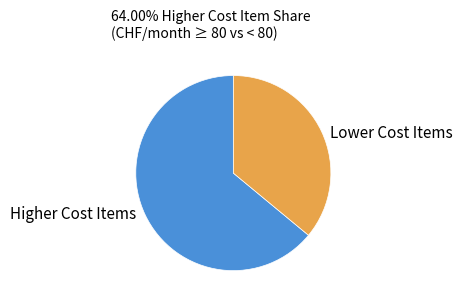

Count the number of slices in the pie.

2